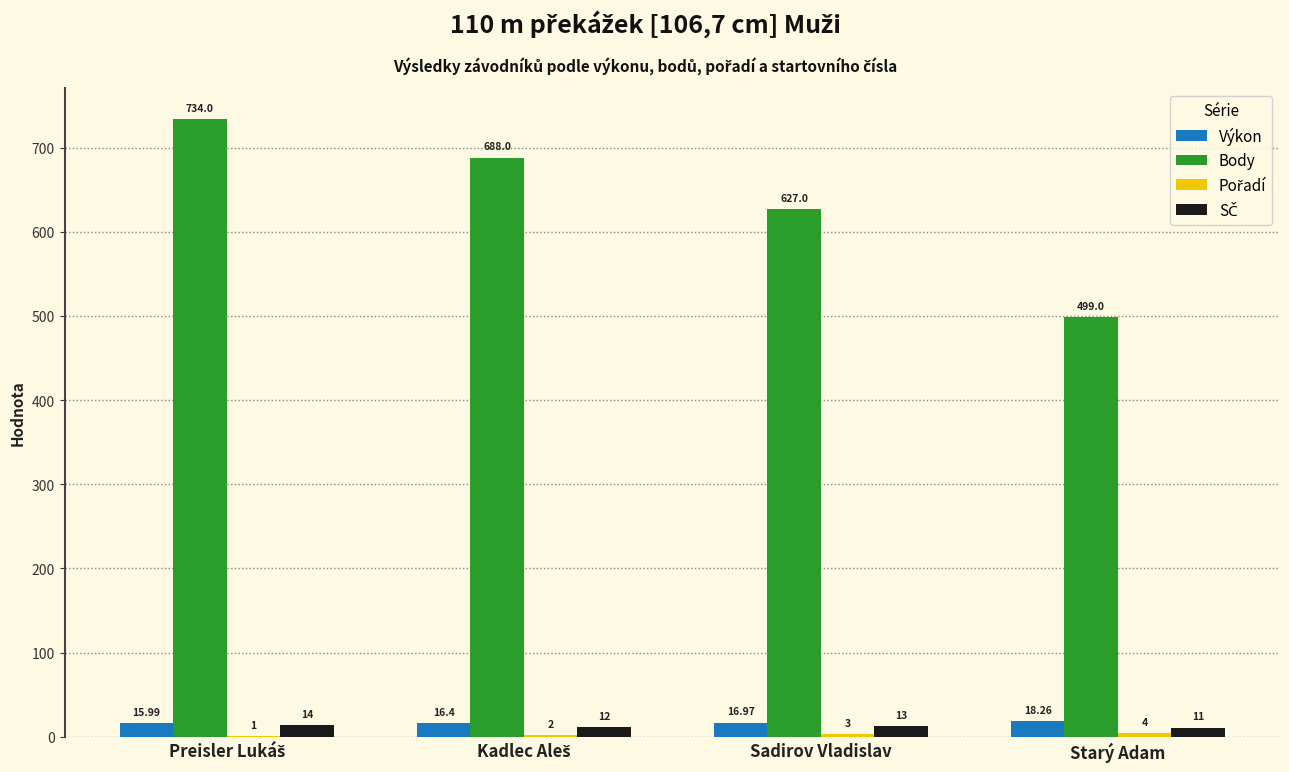

Are the bars grouped side by side (vs. stacked)?

Yes